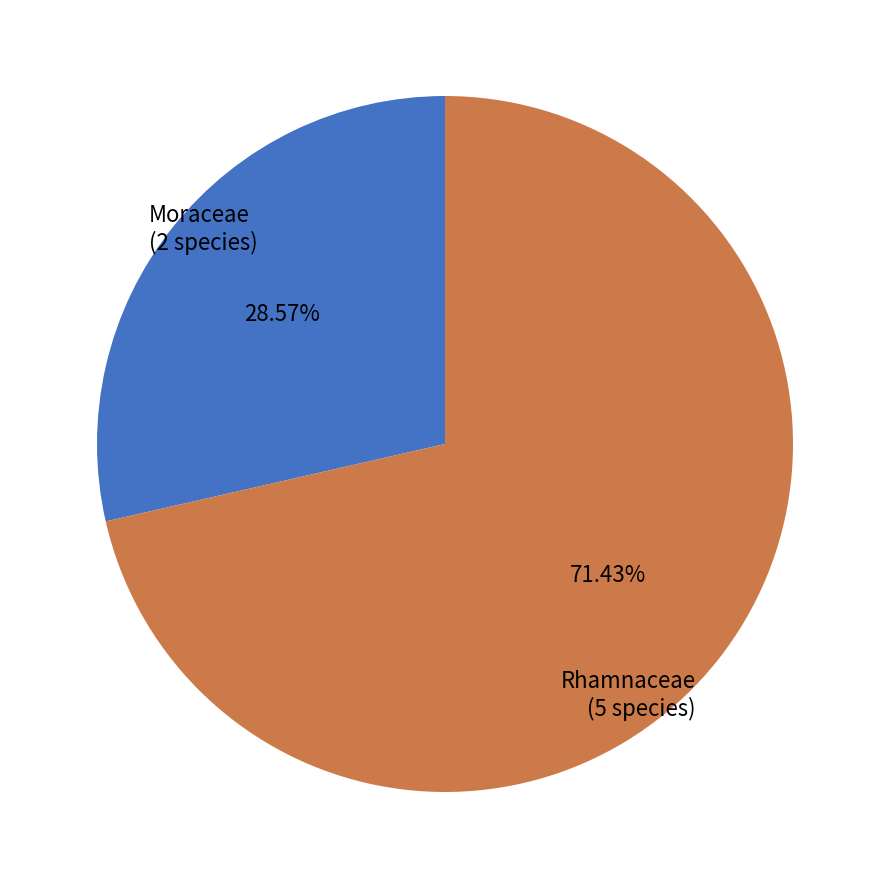

Between Moraceae and Rhamnaceae, which is larger?

Rhamnaceae